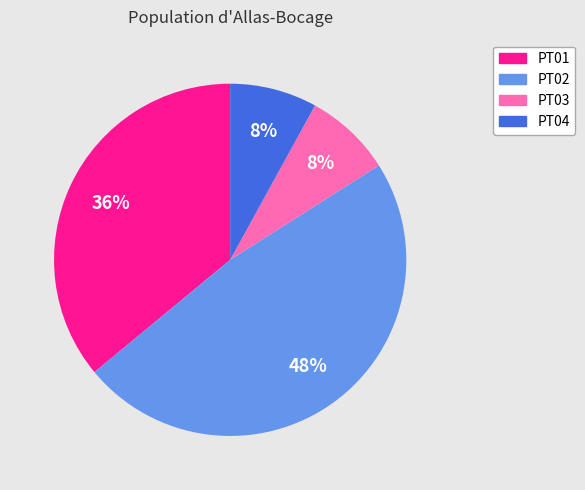

How many slices are in this pie chart?

4